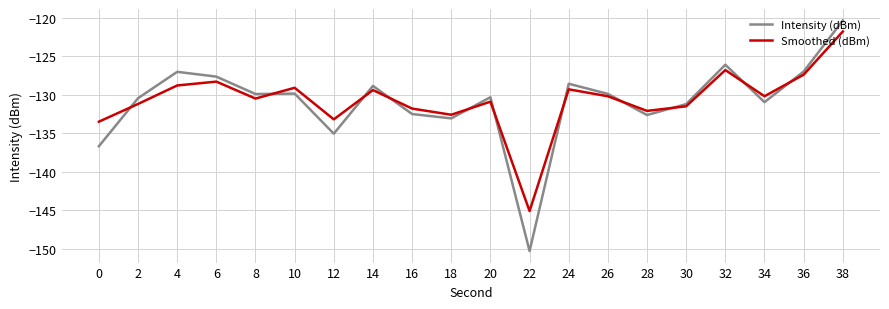

What is the highest value of the Smoothed (dBm) series?

-121.8